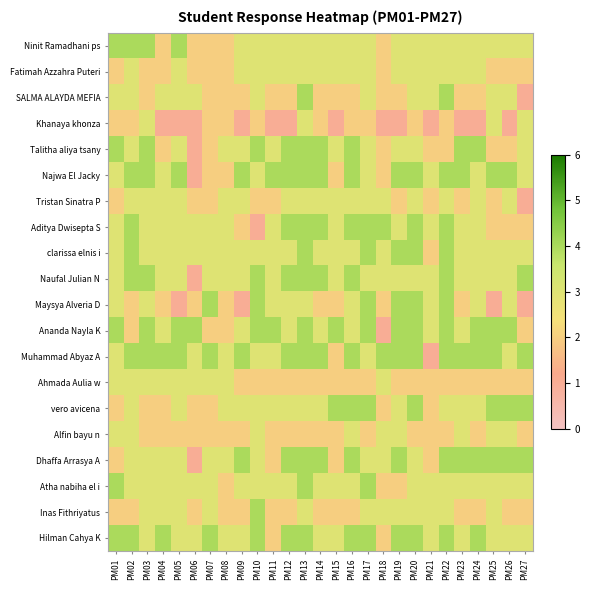

Reading right to left, transcribe all the data shown in this chart.

Ninit Ramadhani ps: PM27=3	PM26=3	PM25=3	PM24=3	PM23=3	PM22=3	PM21=3	PM20=3	PM19=3	PM18=2	PM17=3	PM16=3	PM15=3	PM14=3	PM13=3	PM12=3	PM11=3	PM10=3	PM09=3	PM08=2	PM07=2	PM06=2	PM05=4	PM04=2	PM03=4	PM02=4	PM01=4
Fatimah Azzahra Puteri: PM27=2	PM26=2	PM25=2	PM24=3	PM23=3	PM22=3	PM21=3	PM20=3	PM19=3	PM18=2	PM17=3	PM16=3	PM15=3	PM14=3	PM13=3	PM12=3	PM11=3	PM10=3	PM09=3	PM08=2	PM07=2	PM06=2	PM05=3	PM04=2	PM03=2	PM02=3	PM01=2
SALMA ALAYDA MEFIA: PM27=1	PM26=3	PM25=3	PM24=2	PM23=2	PM22=4	PM21=3	PM20=3	PM19=2	PM18=2	PM17=3	PM16=2	PM15=2	PM14=2	PM13=4	PM12=2	PM11=2	PM10=3	PM09=2	PM08=2	PM07=2	PM06=3	PM05=3	PM04=3	PM03=2	PM02=3	PM01=3
Khanaya khonza: PM27=3	PM26=1	PM25=3	PM24=1	PM23=1	PM22=2	PM21=1	PM20=2	PM19=1	PM18=1	PM17=2	PM16=2	PM15=1	PM14=2	PM13=3	PM12=1	PM11=1	PM10=2	PM09=1	PM08=2	PM07=2	PM06=1	PM05=1	PM04=1	PM03=3	PM02=2	PM01=2
Talitha aliya tsany: PM27=3	PM26=2	PM25=2	PM24=4	PM23=4	PM22=2	PM21=2	PM20=3	PM19=3	PM18=2	PM17=3	PM16=4	PM15=3	PM14=4	PM13=4	PM12=4	PM11=3	PM10=4	PM09=3	PM08=3	PM07=2	PM06=1	PM05=3	PM04=2	PM03=4	PM02=3	PM01=4
Najwa El Jacky: PM27=3	PM26=4	PM25=4	PM24=3	PM23=4	PM22=4	PM21=3	PM20=4	PM19=4	PM18=2	PM17=3	PM16=4	PM15=2	PM14=4	PM13=4	PM12=4	PM11=4	PM10=3	PM09=4	PM08=2	PM07=2	PM06=1	PM05=4	PM04=3	PM03=4	PM02=4	PM01=3
Tristan Sinatra P: PM27=1	PM26=3	PM25=2	PM24=3	PM23=2	PM22=3	PM21=2	PM20=3	PM19=2	PM18=3	PM17=3	PM16=3	PM15=3	PM14=3	PM13=3	PM12=3	PM11=2	PM10=2	PM09=3	PM08=3	PM07=2	PM06=2	PM05=3	PM04=3	PM03=3	PM02=3	PM01=2
Aditya Dwisepta S: PM27=2	PM26=2	PM25=2	PM24=3	PM23=3	PM22=4	PM21=3	PM20=4	PM19=3	PM18=4	PM17=4	PM16=4	PM15=3	PM14=4	PM13=4	PM12=4	PM11=3	PM10=1	PM09=2	PM08=3	PM07=3	PM06=3	PM05=3	PM04=3	PM03=3	PM02=4	PM01=3
clarissa elnis i: PM27=3	PM26=3	PM25=3	PM24=3	PM23=3	PM22=4	PM21=2	PM20=4	PM19=4	PM18=3	PM17=4	PM16=3	PM15=3	PM14=3	PM13=4	PM12=3	PM11=3	PM10=3	PM09=3	PM08=3	PM07=3	PM06=3	PM05=3	PM04=3	PM03=3	PM02=4	PM01=3
Naufal Julian N: PM27=4	PM26=3	PM25=3	PM24=3	PM23=3	PM22=4	PM21=3	PM20=3	PM19=3	PM18=3	PM17=3	PM16=4	PM15=3	PM14=4	PM13=4	PM12=4	PM11=3	PM10=4	PM09=3	PM08=3	PM07=3	PM06=1	PM05=3	PM04=3	PM03=4	PM02=4	PM01=3
Maysya Alveria D: PM27=1	PM26=3	PM25=1	PM24=3	PM23=2	PM22=4	PM21=3	PM20=4	PM19=4	PM18=2	PM17=4	PM16=3	PM15=2	PM14=2	PM13=3	PM12=3	PM11=3	PM10=4	PM09=1	PM08=2	PM07=4	PM06=2	PM05=1	PM04=2	PM03=3	PM02=2	PM01=3
Ananda Nayla K: PM27=2	PM26=4	PM25=4	PM24=4	PM23=3	PM22=4	PM21=3	PM20=4	PM19=4	PM18=1	PM17=4	PM16=3	PM15=4	PM14=3	PM13=4	PM12=3	PM11=4	PM10=4	PM09=3	PM08=2	PM07=2	PM06=4	PM05=4	PM04=3	PM03=4	PM02=2	PM01=4
Muhammad Abyaz A: PM27=4	PM26=3	PM25=4	PM24=4	PM23=4	PM22=4	PM21=1	PM20=4	PM19=4	PM18=4	PM17=3	PM16=4	PM15=2	PM14=4	PM13=4	PM12=4	PM11=3	PM10=3	PM09=4	PM08=3	PM07=4	PM06=3	PM05=4	PM04=4	PM03=4	PM02=4	PM01=3
Ahmada Aulia w: PM27=2	PM26=2	PM25=2	PM24=2	PM23=2	PM22=2	PM21=2	PM20=2	PM19=2	PM18=3	PM17=2	PM16=2	PM15=2	PM14=2	PM13=2	PM12=2	PM11=2	PM10=2	PM09=2	PM08=3	PM07=3	PM06=3	PM05=3	PM04=3	PM03=3	PM02=3	PM01=3
vero avicena: PM27=4	PM26=4	PM25=4	PM24=3	PM23=3	PM22=3	PM21=2	PM20=4	PM19=3	PM18=2	PM17=4	PM16=4	PM15=4	PM14=3	PM13=3	PM12=3	PM11=3	PM10=3	PM09=3	PM08=3	PM07=2	PM06=2	PM05=3	PM04=2	PM03=2	PM02=3	PM01=2
Alfin bayu n: PM27=2	PM26=3	PM25=3	PM24=2	PM23=3	PM22=2	PM21=2	PM20=2	PM19=3	PM18=3	PM17=2	PM16=3	PM15=2	PM14=2	PM13=2	PM12=2	PM11=2	PM10=3	PM09=2	PM08=2	PM07=2	PM06=2	PM05=2	PM04=2	PM03=2	PM02=3	PM01=3
Dhaffa Arrasya A: PM27=4	PM26=4	PM25=4	PM24=4	PM23=4	PM22=4	PM21=2	PM20=3	PM19=4	PM18=3	PM17=3	PM16=4	PM15=2	PM14=4	PM13=4	PM12=4	PM11=2	PM10=3	PM09=4	PM08=3	PM07=3	PM06=1	PM05=3	PM04=3	PM03=3	PM02=3	PM01=2
Atha nabiha el i: PM27=3	PM26=3	PM25=3	PM24=3	PM23=3	PM22=3	PM21=3	PM20=3	PM19=2	PM18=2	PM17=4	PM16=3	PM15=3	PM14=3	PM13=4	PM12=3	PM11=3	PM10=3	PM09=3	PM08=2	PM07=3	PM06=3	PM05=3	PM04=3	PM03=3	PM02=3	PM01=4
Inas Fithriyatus: PM27=2	PM26=2	PM25=3	PM24=2	PM23=2	PM22=3	PM21=3	PM20=3	PM19=3	PM18=3	PM17=3	PM16=2	PM15=2	PM14=2	PM13=3	PM12=2	PM11=2	PM10=4	PM09=2	PM08=2	PM07=3	PM06=2	PM05=3	PM04=3	PM03=3	PM02=2	PM01=2
Hilman Cahya K: PM27=3	PM26=3	PM25=3	PM24=4	PM23=3	PM22=4	PM21=3	PM20=4	PM19=4	PM18=2	PM17=4	PM16=4	PM15=3	PM14=3	PM13=4	PM12=4	PM11=2	PM10=4	PM09=3	PM08=3	PM07=4	PM06=3	PM05=3	PM04=4	PM03=3	PM02=4	PM01=4